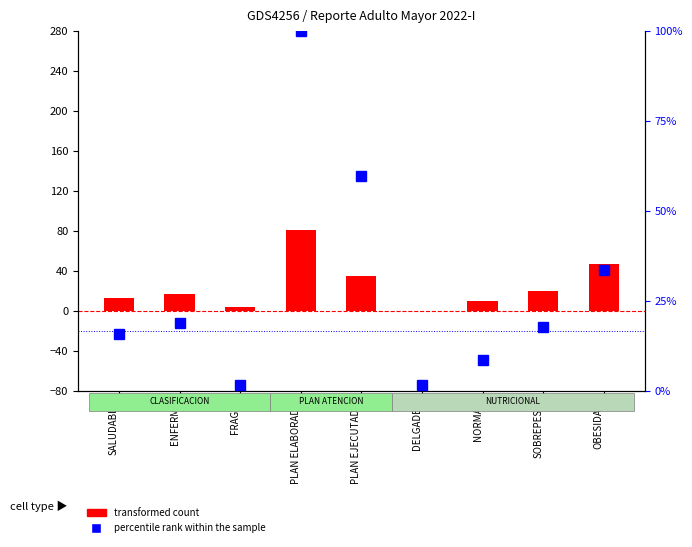

List the labels in order of transformed count value, smallest first.

DELGADEZ, FRAGIL, NORMAL, SALUDABLE, ENFERMA, SOBREPESO, PLAN EJECUTADO, OBESIDAD, PLAN ELABORADO